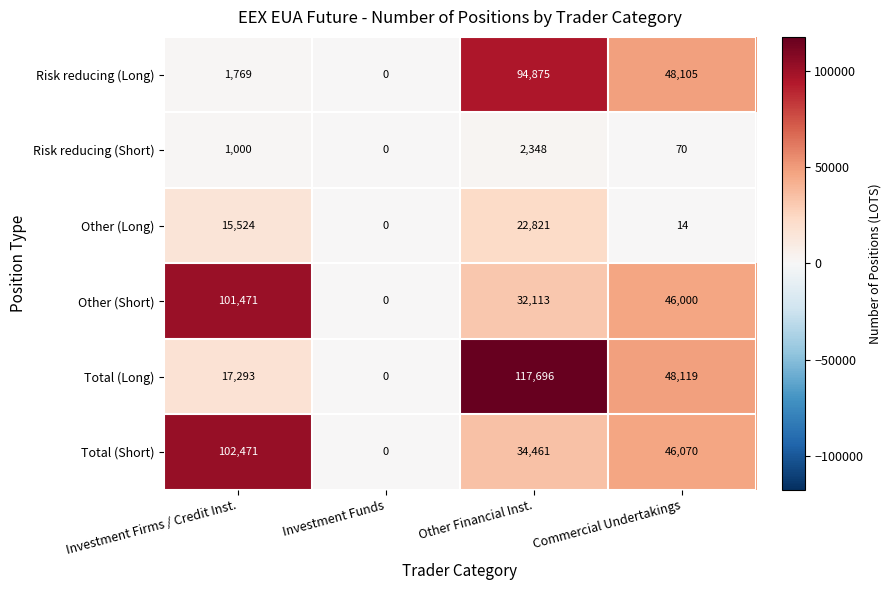

Reading left to right, extract all data points from this chart.

Risk reducing (Long): Investment Firms / Credit Inst.=1769	Investment Funds=0	Other Financial Inst.=94875	Commercial Undertakings=48105
Risk reducing (Short): Investment Firms / Credit Inst.=1000	Investment Funds=0	Other Financial Inst.=2348	Commercial Undertakings=70
Other (Long): Investment Firms / Credit Inst.=15524	Investment Funds=0	Other Financial Inst.=22821	Commercial Undertakings=14
Other (Short): Investment Firms / Credit Inst.=101471	Investment Funds=0	Other Financial Inst.=32113	Commercial Undertakings=46000
Total (Long): Investment Firms / Credit Inst.=17293	Investment Funds=0	Other Financial Inst.=117696	Commercial Undertakings=48119
Total (Short): Investment Firms / Credit Inst.=102471	Investment Funds=0	Other Financial Inst.=34461	Commercial Undertakings=46070